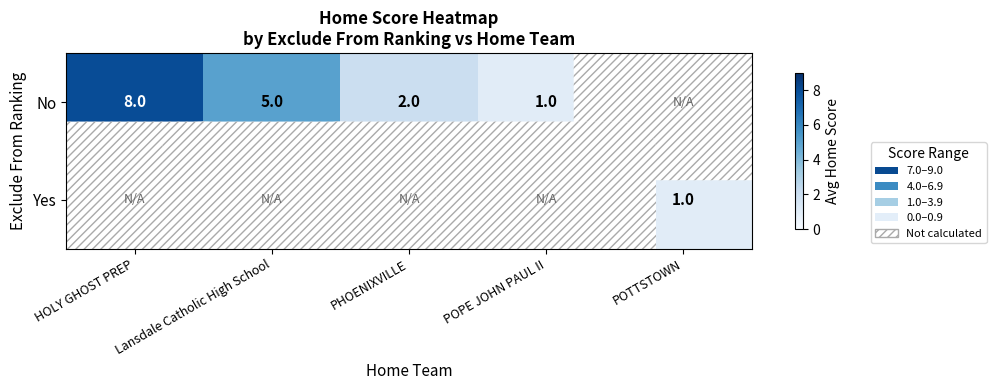

What is the difference between the No values at PHOENIXVILLE and Lansdale Catholic High School?

3